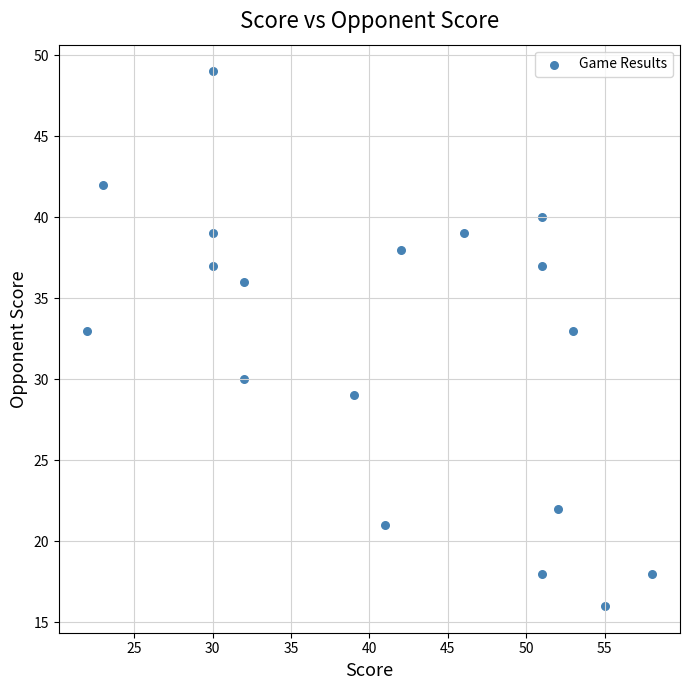

What is the range of Y values (max minus min)?

33